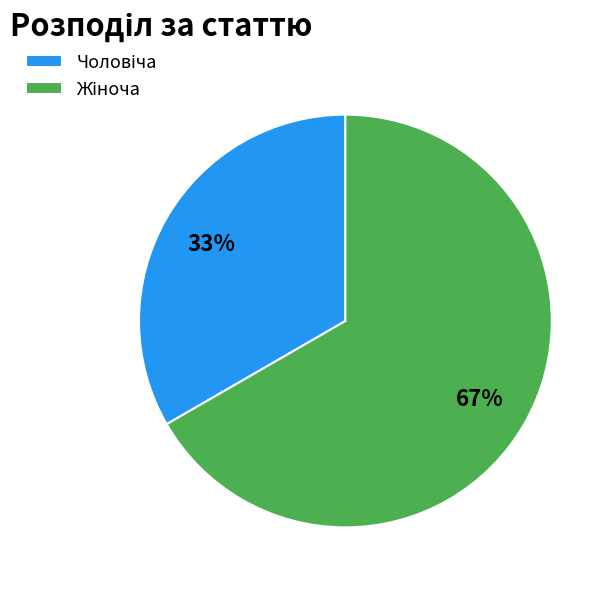

How many slices are in this pie chart?

2